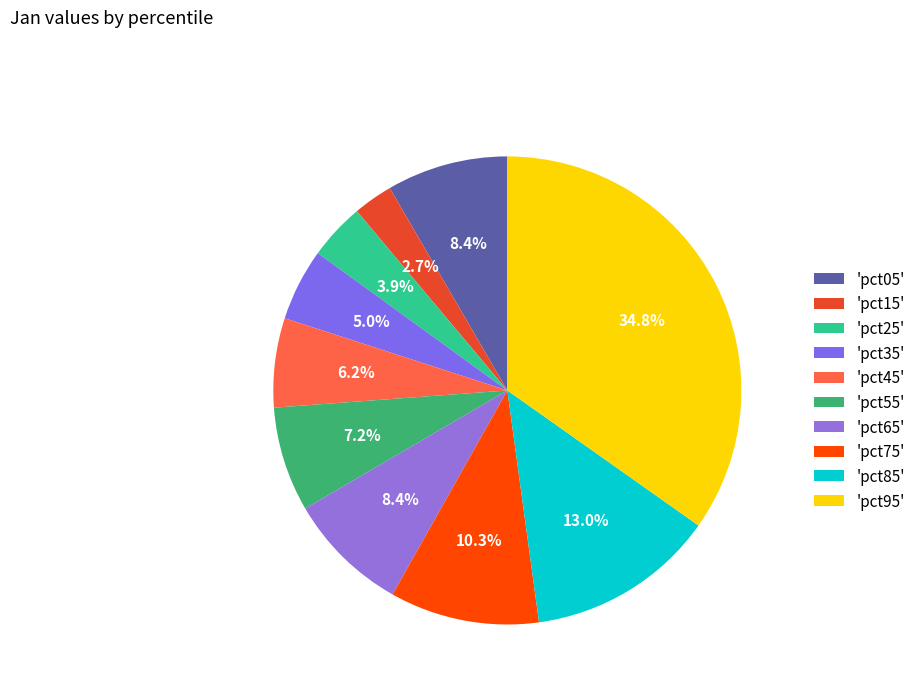

What is the smallest slice in the pie chart?

'pct15'